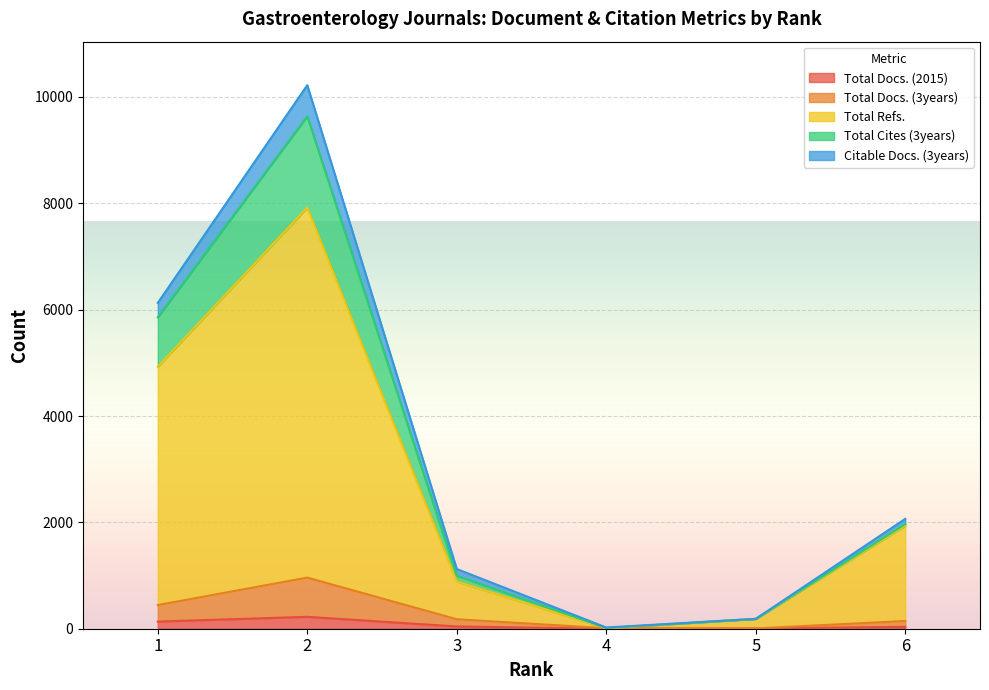

True or false: Total Refs. and Total Cites (3years) cross at least once.

False